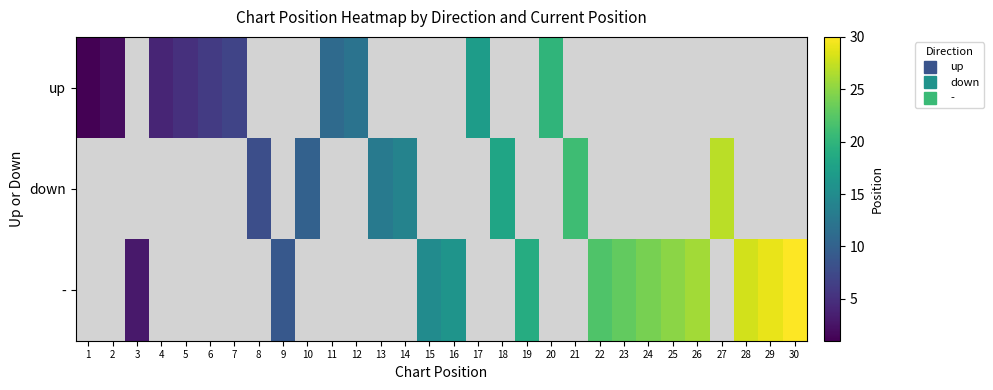

Where does the - series first go above 16?

19